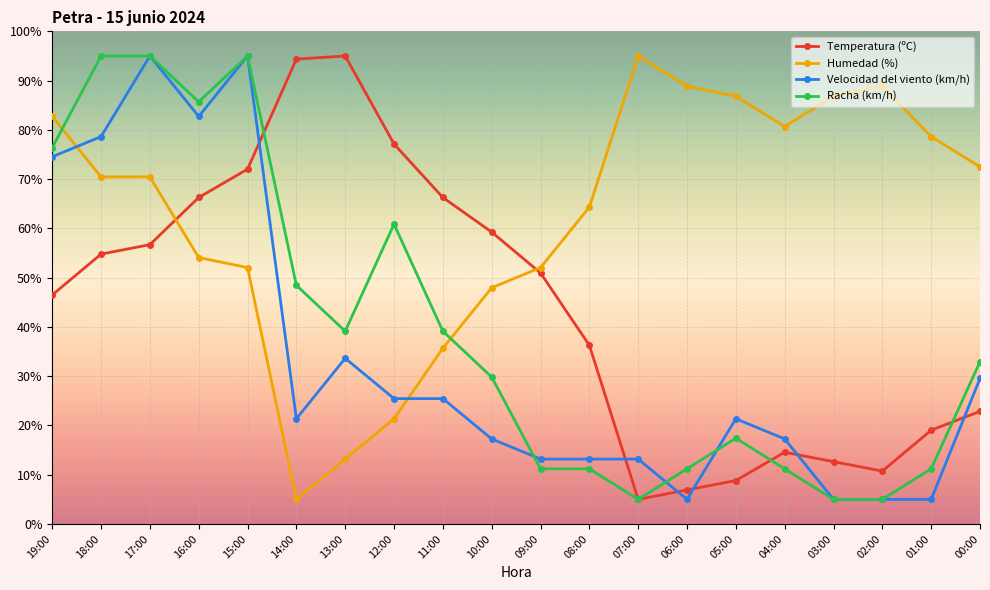

What is the difference between the highest and lowest values at 05:00?

78.0